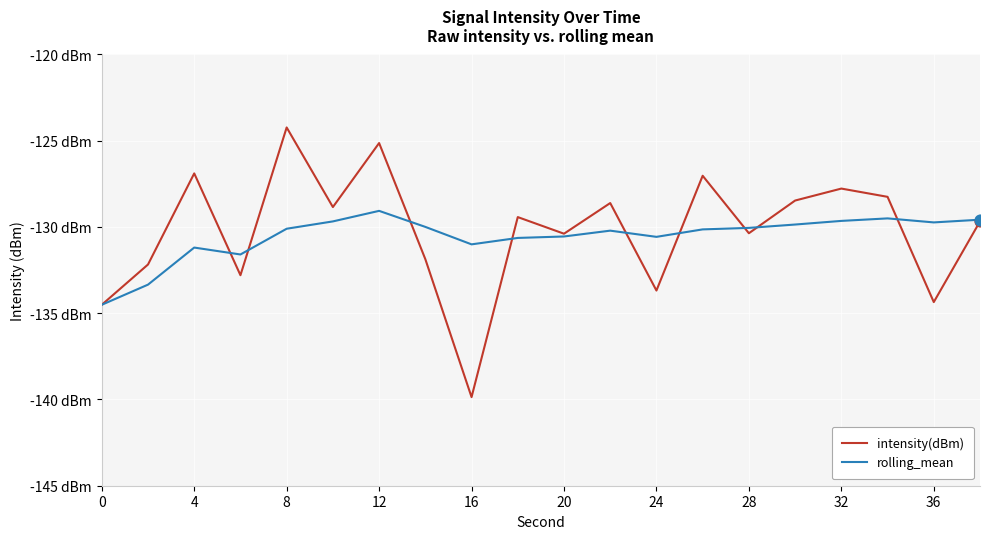

Which series has the largest total across all categories?

intensity(dBm)